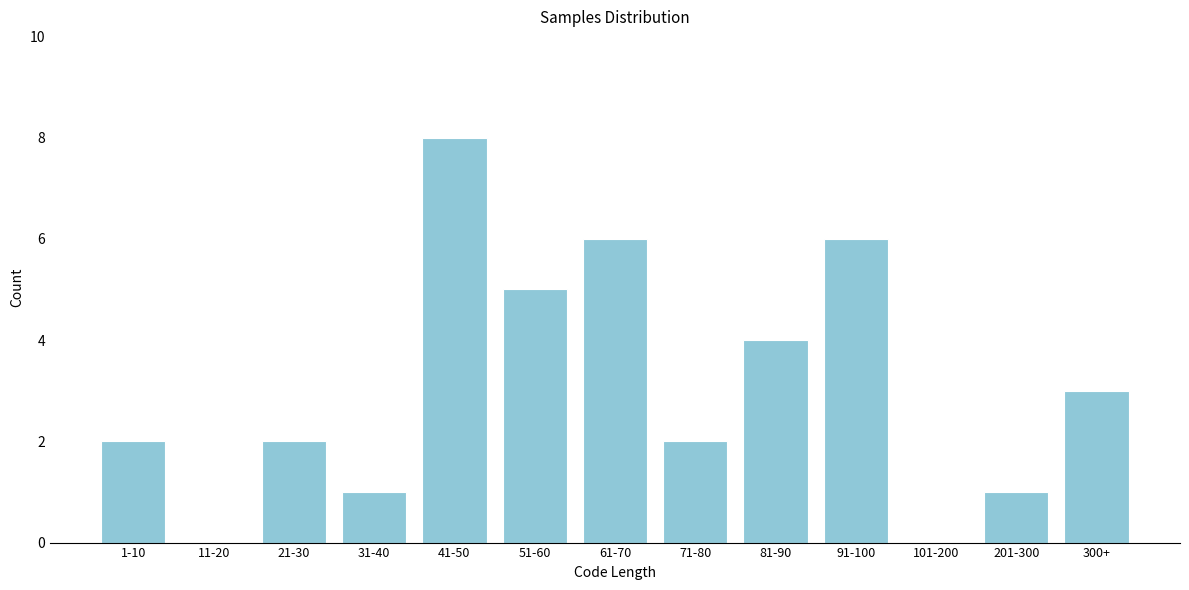

Reading left to right, transcribe all the data shown in this chart.

1-10=2	11-20=0	21-30=2	31-40=1	41-50=8	51-60=5	61-70=6	71-80=2	81-90=4	91-100=6	101-200=0	201-300=1	300+=3